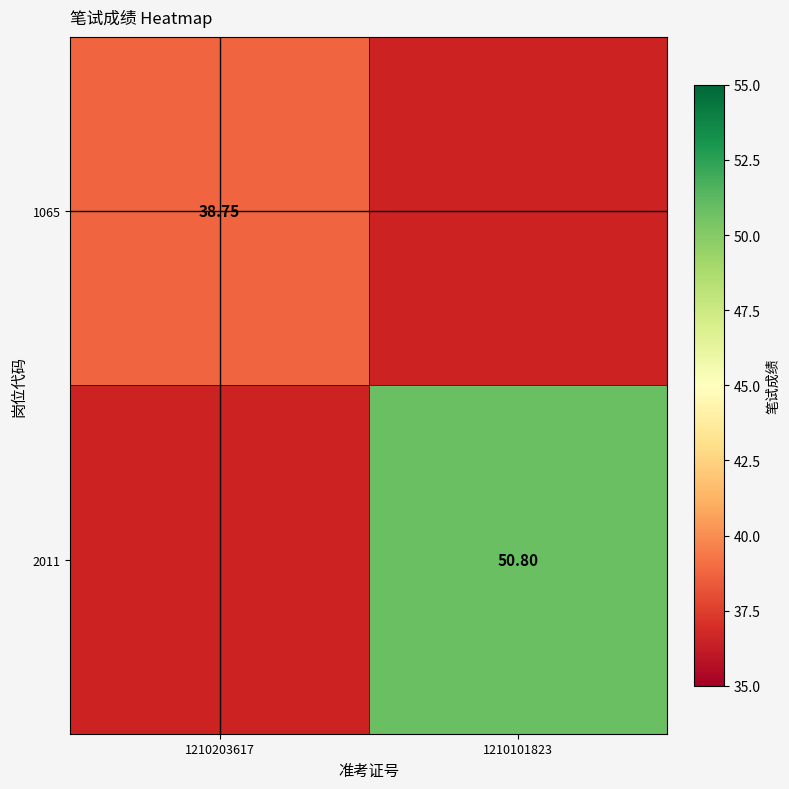

Rank the series at 1210203617 from highest to lowest value.

1065, 2011